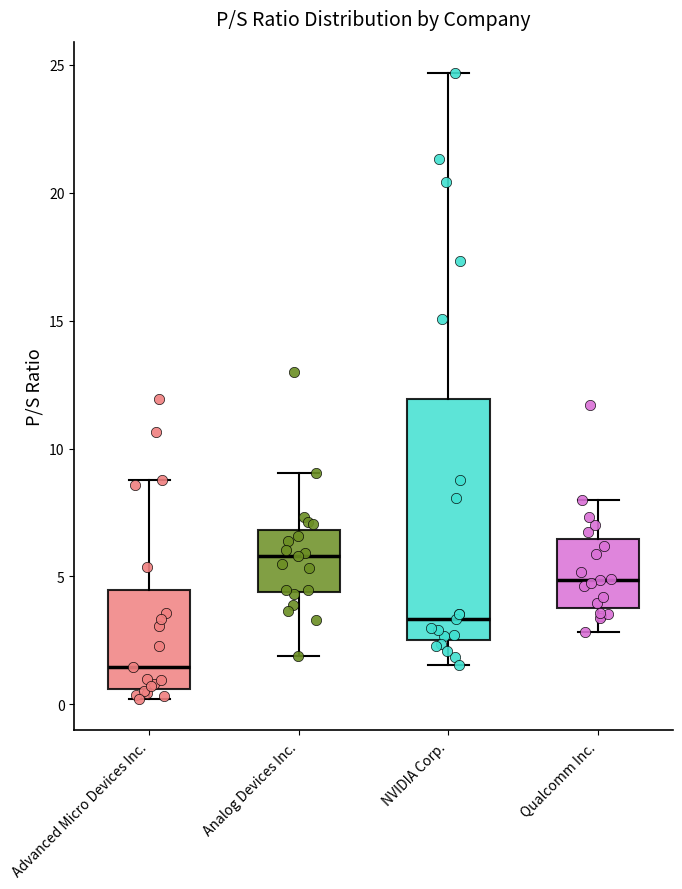

Reading left to right, read every box against the y-axis: the position of its median line, the range the box covers, and the ends of its whiskers. The values are not printed on the chart, so give them approximately, as read against the axis.

Advanced Micro Devices Inc.: median 1.5, box 0.5 to 4.5, whiskers 0.0 to 9.0
Analog Devices Inc.: median 6.0, box 4.5 to 7.0, whiskers 2.0 to 9.0
NVIDIA Corp.: median 3.5, box 2.5 to 12.0, whiskers 1.5 to 24.5
Qualcomm Inc.: median 5.0, box 4.0 to 6.5, whiskers 3.0 to 8.0